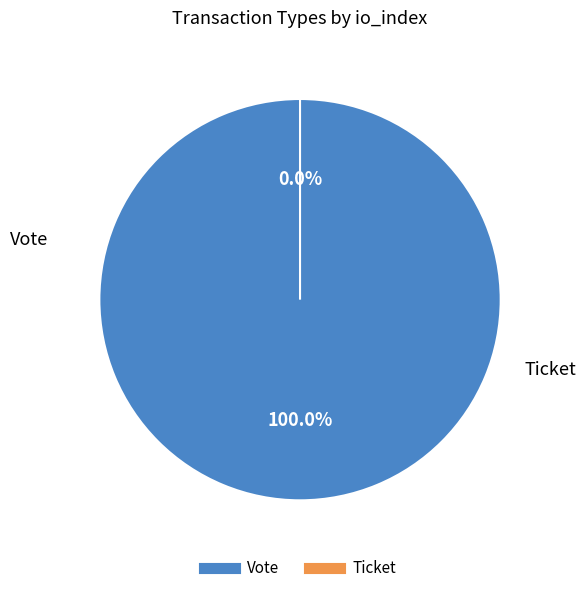

Which category accounts for the majority?

Vote